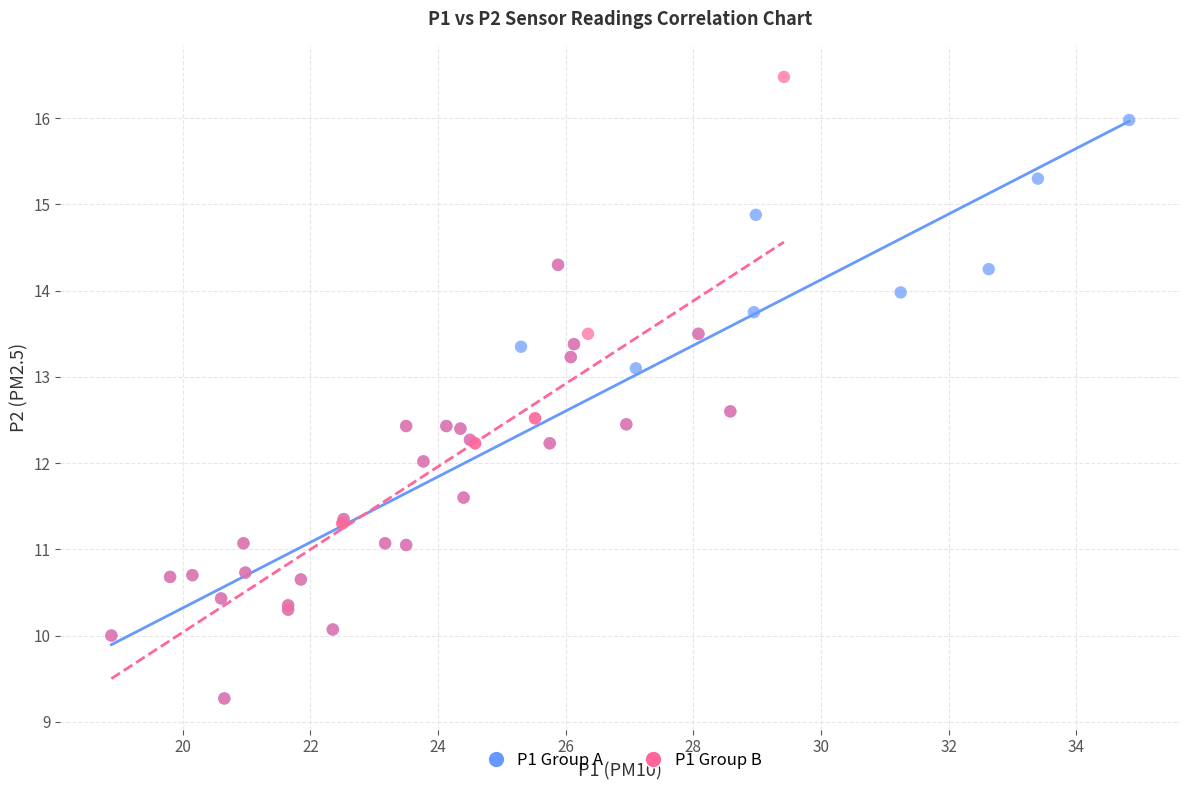

Which series reaches the maximum Y coordinate?

P1 Group B